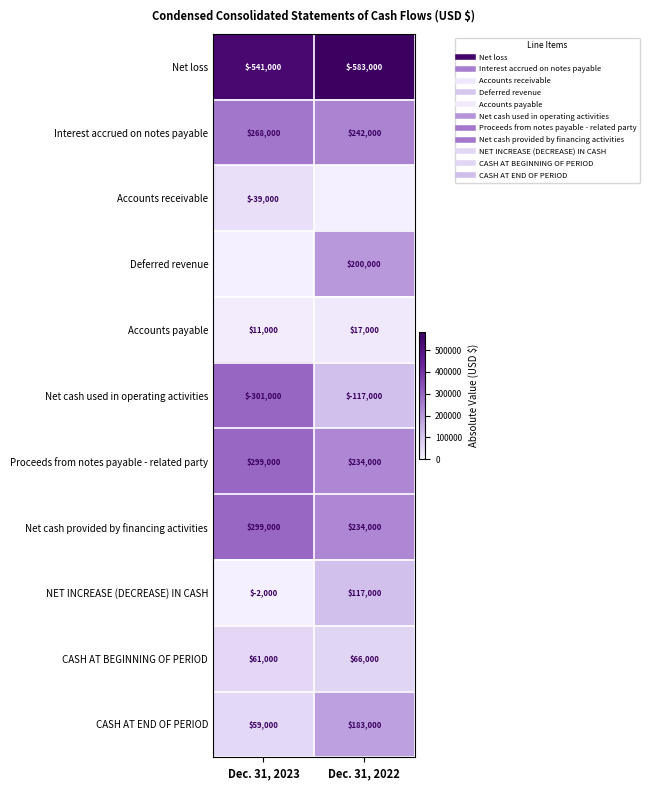

Rank the series at Dec. 31, 2022 from highest to lowest value.

Net loss, Interest accrued on notes payable, Proceeds from notes payable - related party, Net cash provided by financing activities, Deferred revenue, CASH AT END OF PERIOD, Net cash used in operating activities, NET INCREASE (DECREASE) IN CASH, CASH AT BEGINNING OF PERIOD, Accounts payable, Accounts receivable